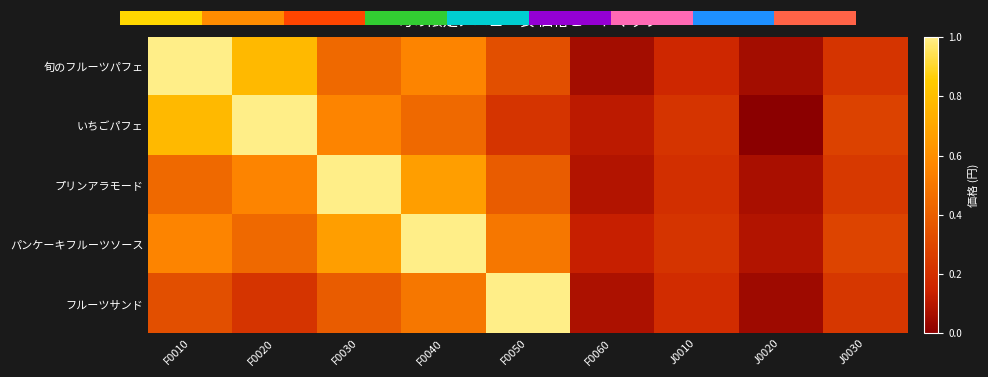

What is the sum of all フルーツサンド values?

3.0